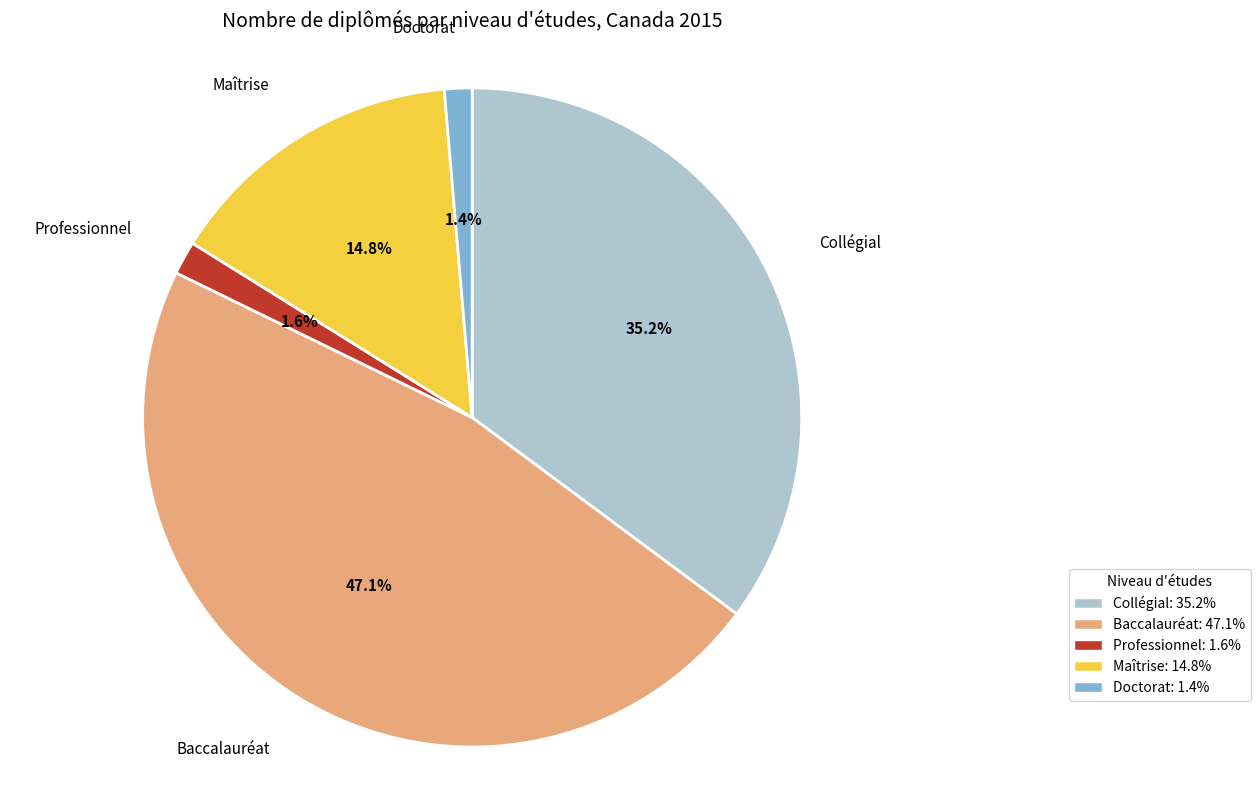

To the nearest percent, what is the combined percentage of Doctorat and Collégial?

37%